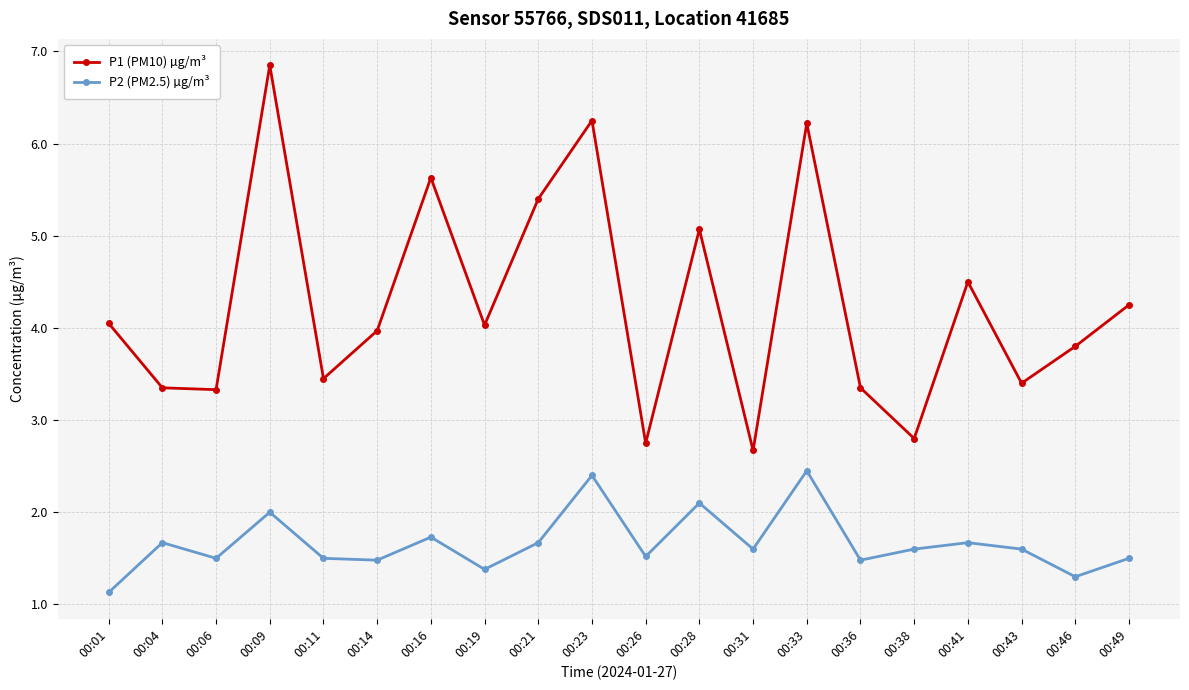

Does the chart display data point markers on the line(s)?

Yes